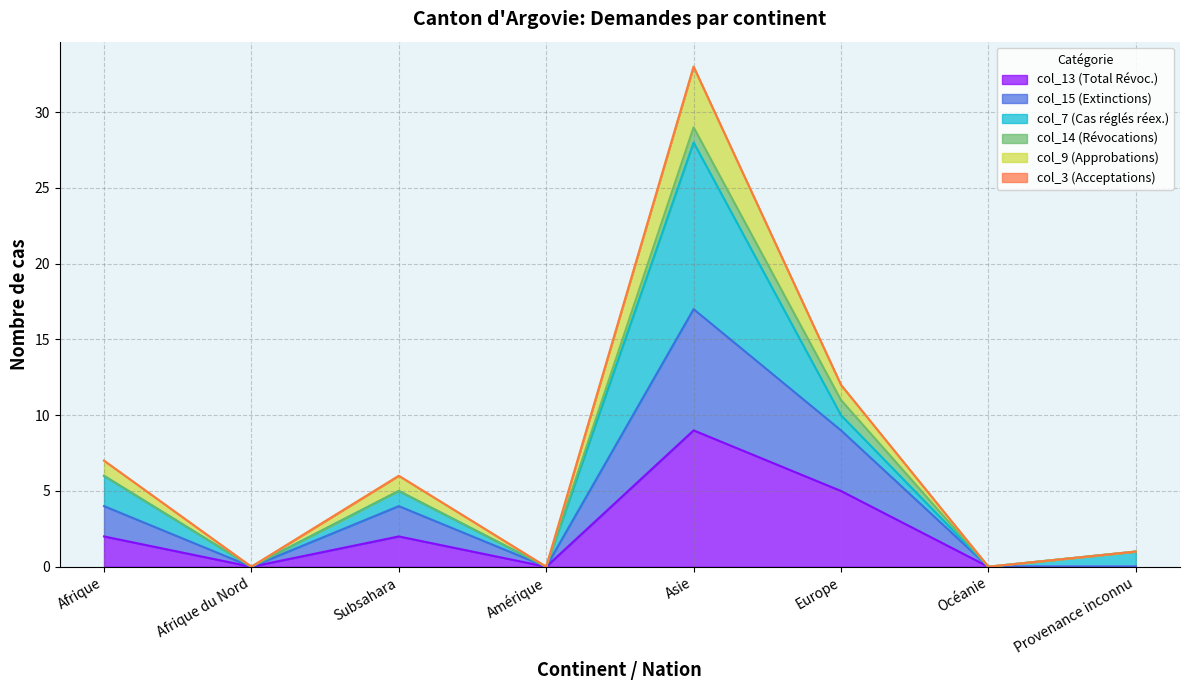

At which category is the sum across all series the highest?

Asie